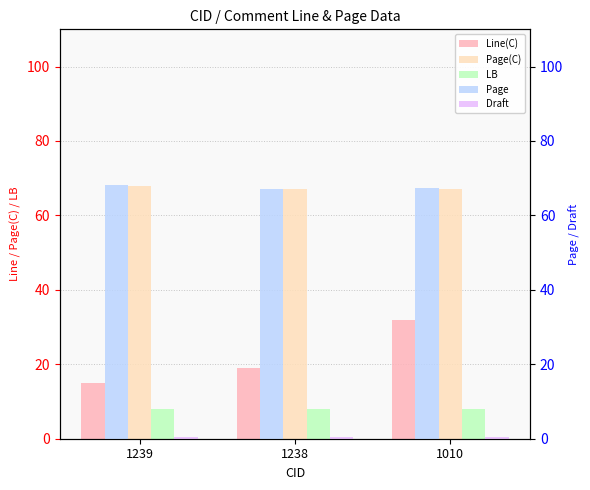

What is the sum of all LB values?

24.0